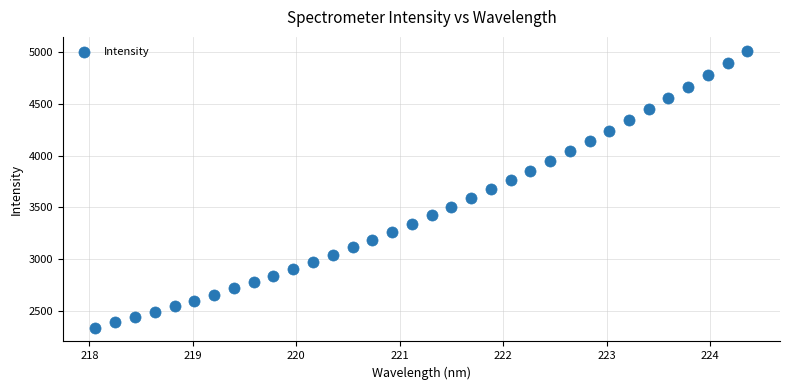

What is the range of X values (max minus min)?

6.3